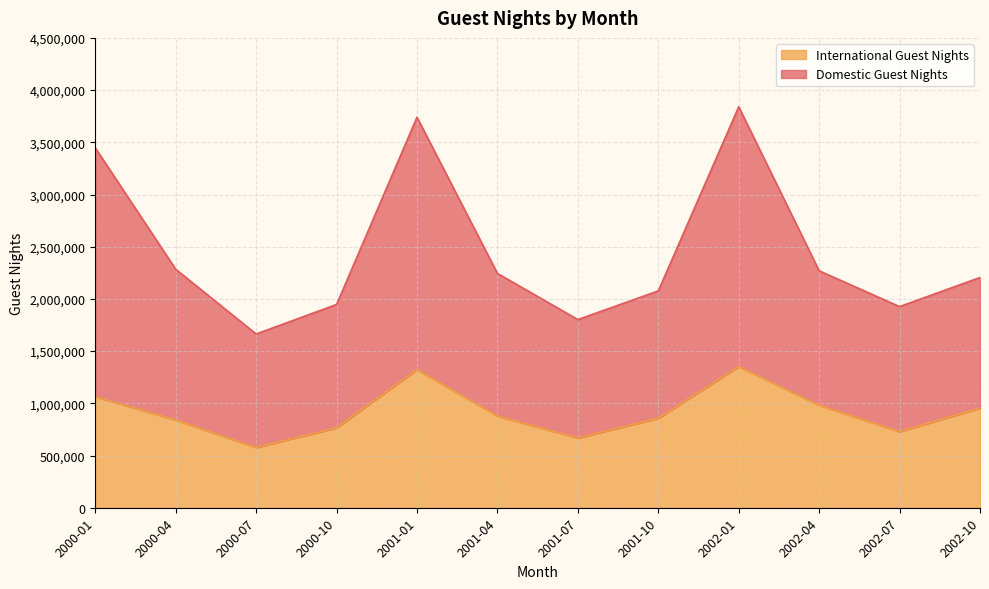

The value of Domestic Guest Nights at 2000-07 is 2259571. True or false?

False